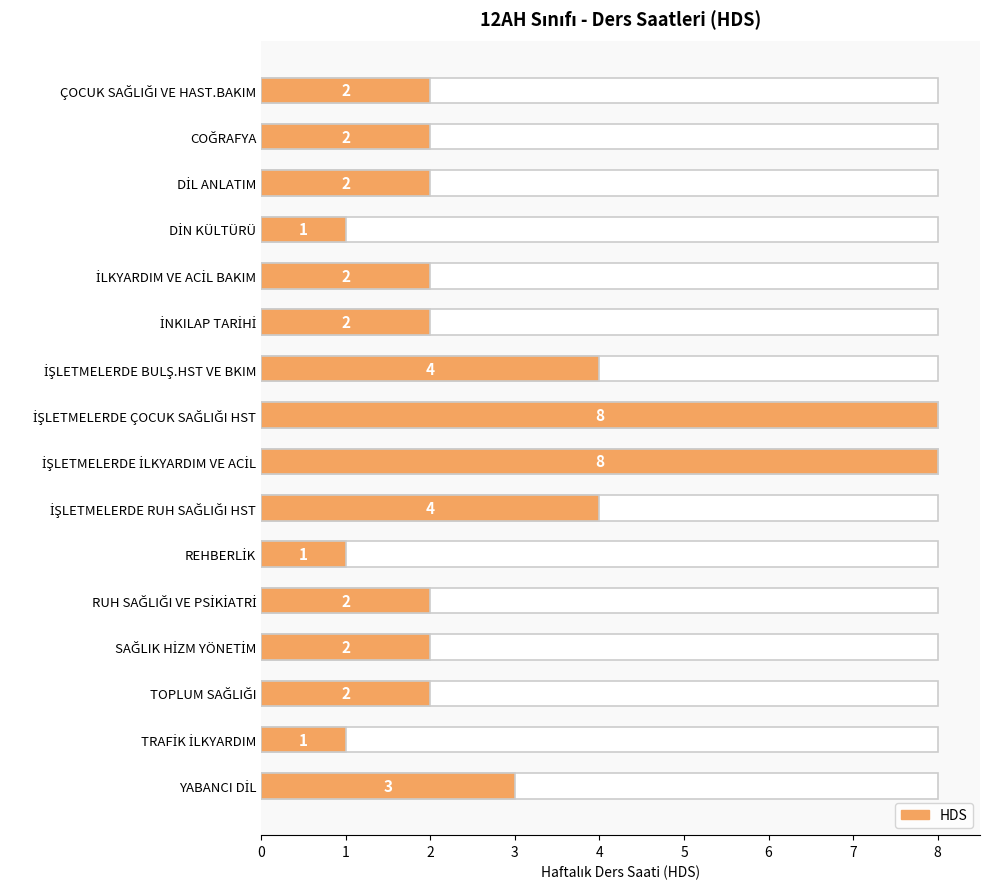

Reading top to bottom, what are all the values shown in this chart?

2	2	2	1	2	2	4	8	8	4	1	2	2	2	1	3